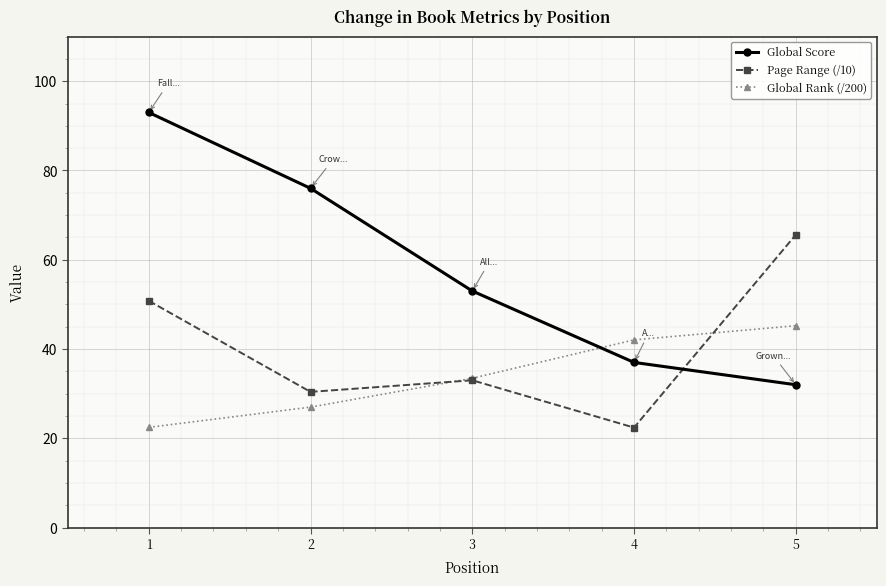

Where do Global Score and Global Rank (/200) first cross each other?

3 and 4